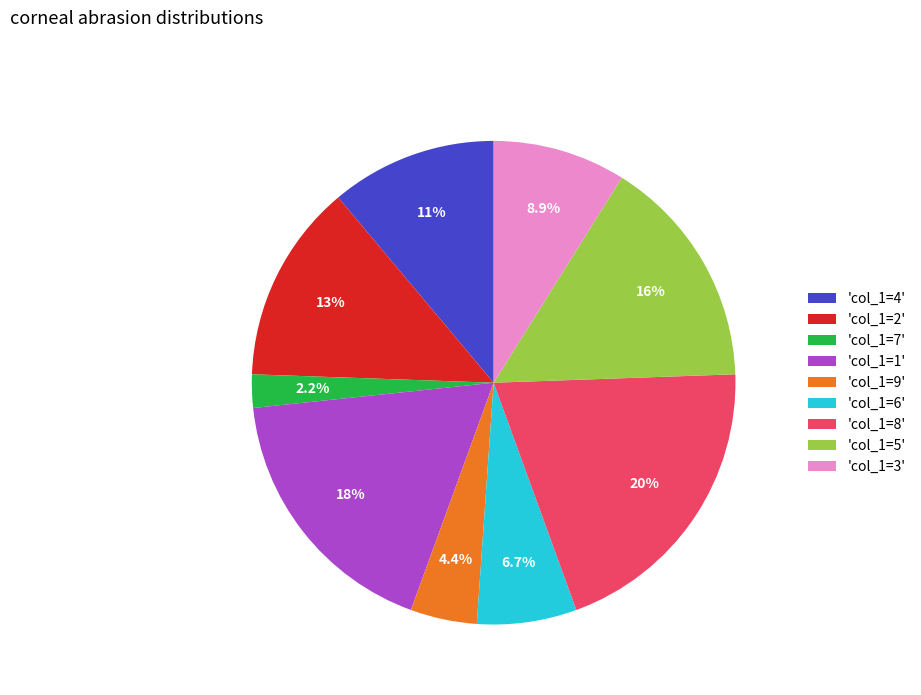

What percentage is NOT represented by 'col_1=6'?

93.3%